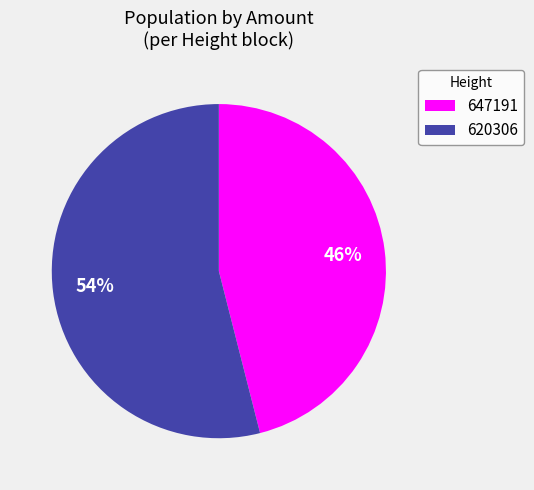

Combined, do 620306 and 647191 account for over 50%?

Yes